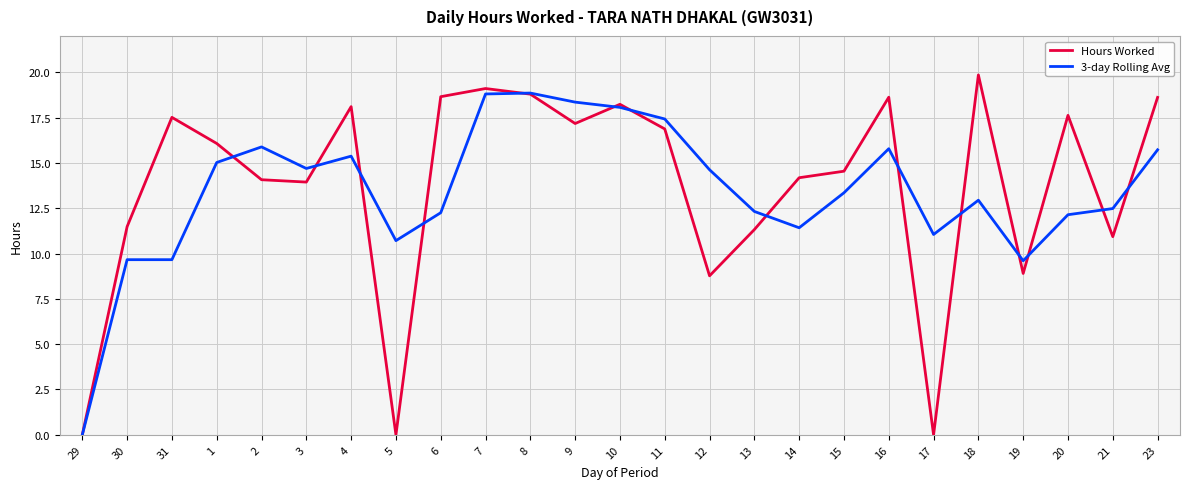

The value of Hours Worked at 3 is 13.9. True or false?

True